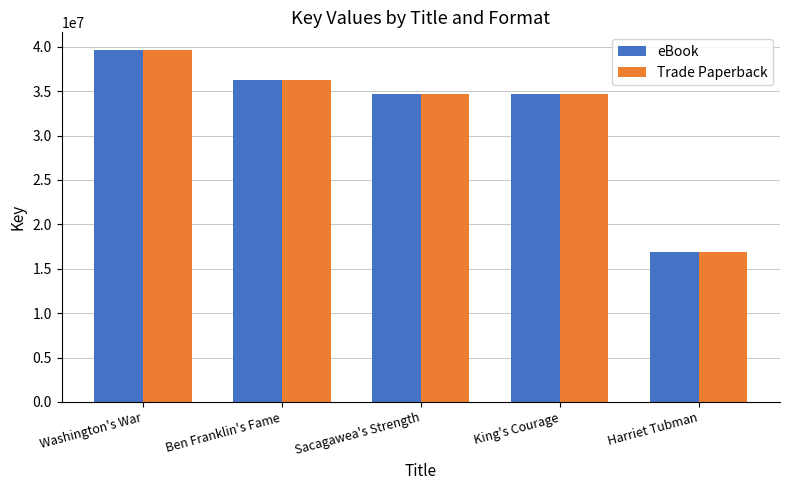

How many bars are there in each group?

2